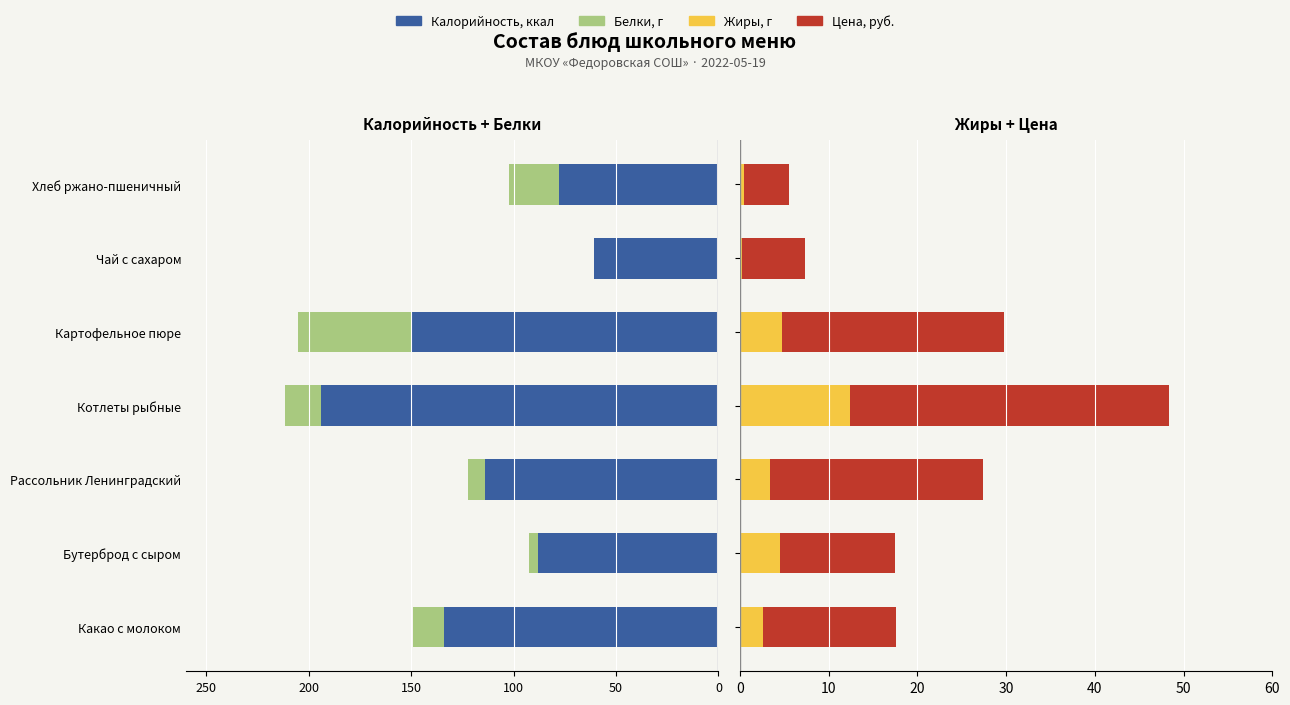

Is it true that Белки, г equals -7.2 at Бутерброд с сыром?

False